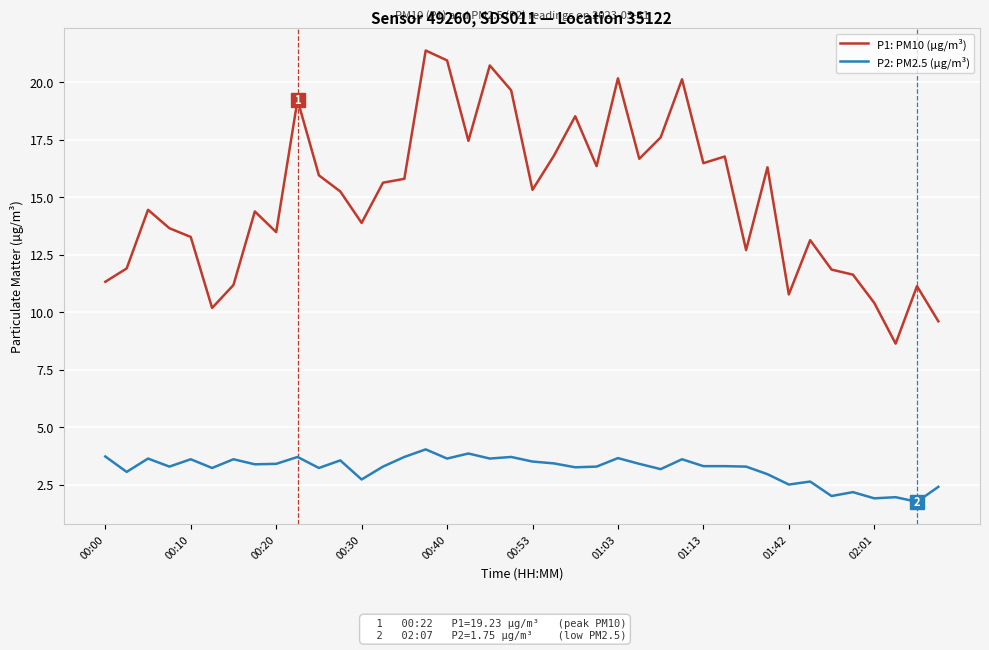

What are all the series names shown in the legend?

P1: PM10 (µg/m³), P2: PM2.5 (µg/m³)